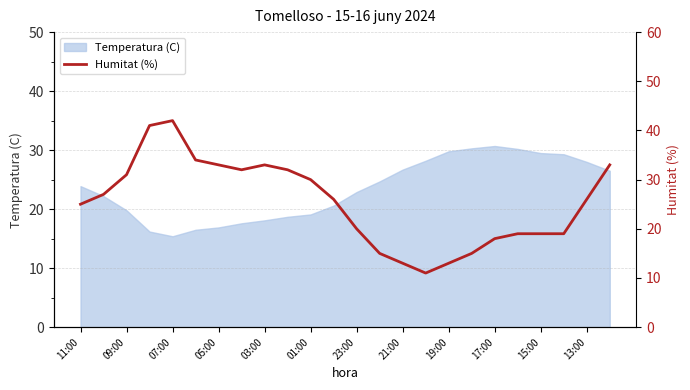

What is the highest value of the Temperatura (C) series?

30.7